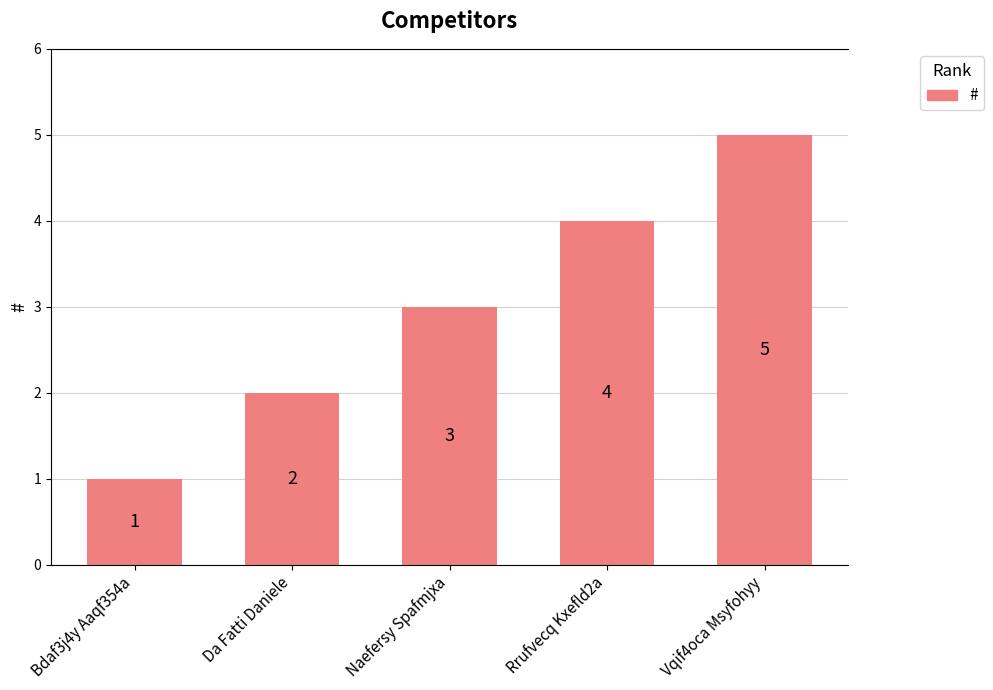

Approximately how many times larger is the value at Naefersy Spafmjxa compared to Bdaf3j4y Aaqf354a?

3.0